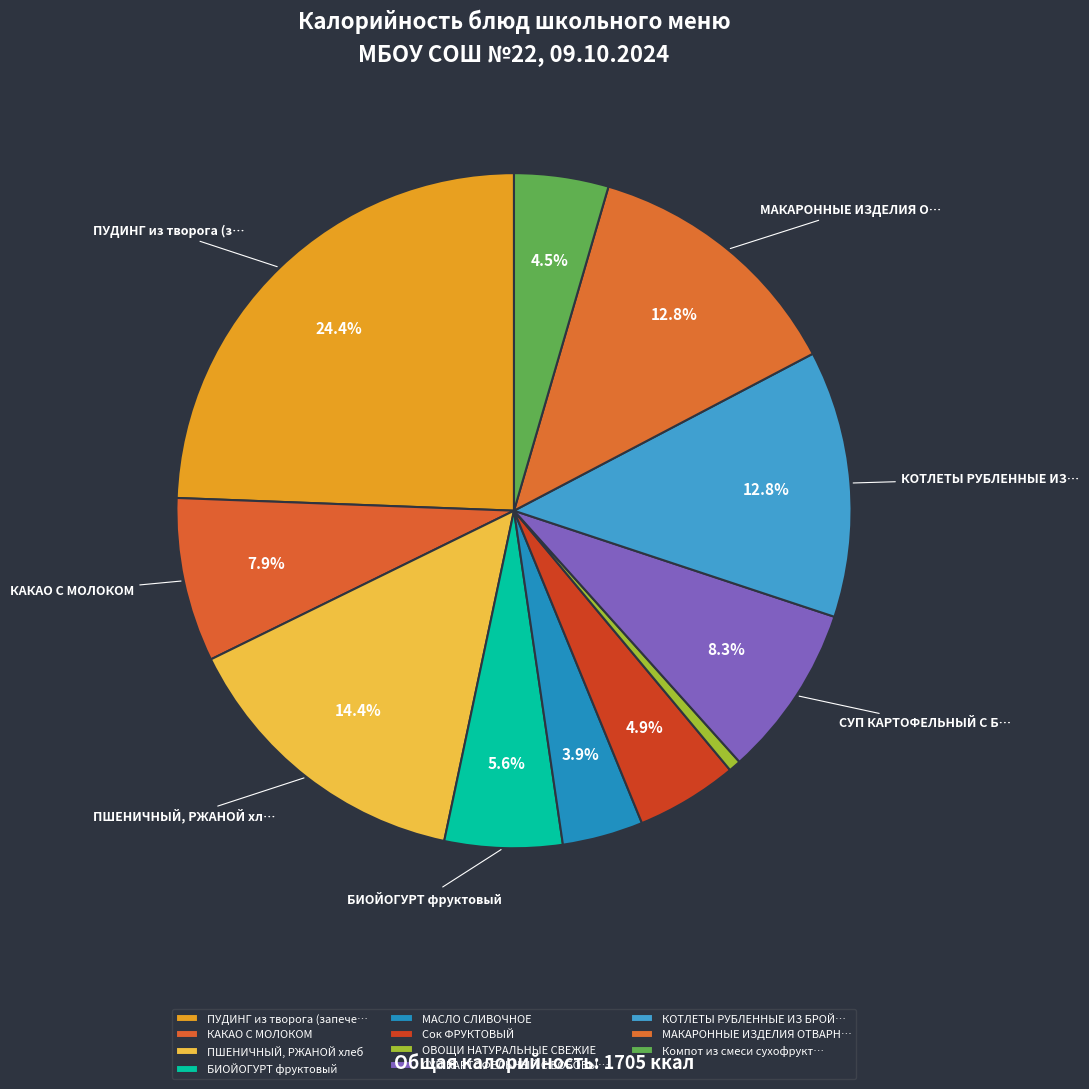

Count the number of slices in the pie.

11